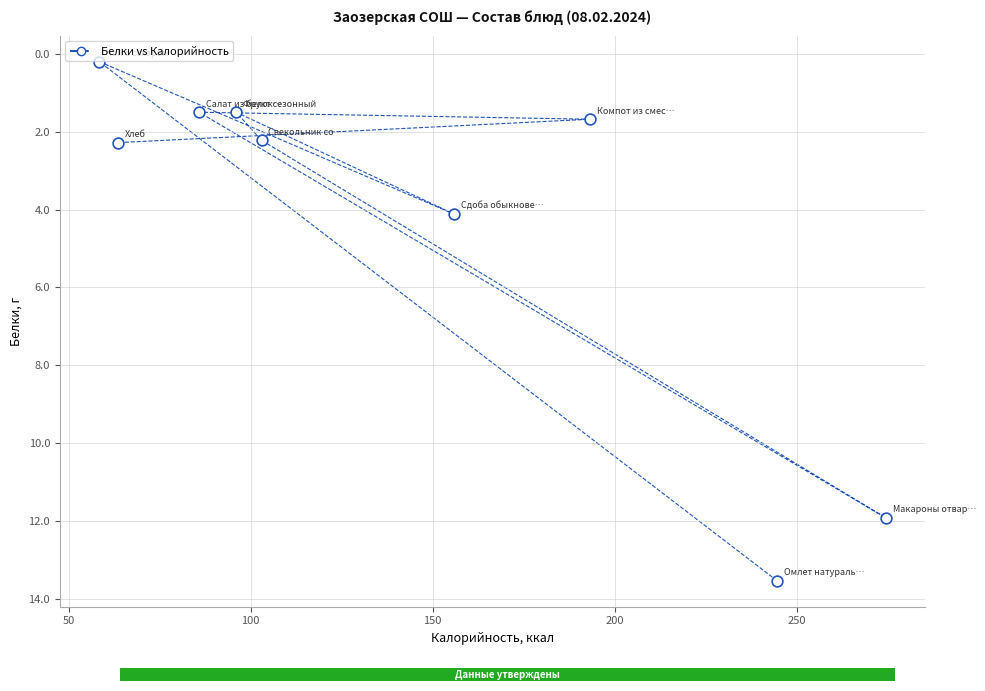

What Y value in the scatter plot is closest to 6?

4.1